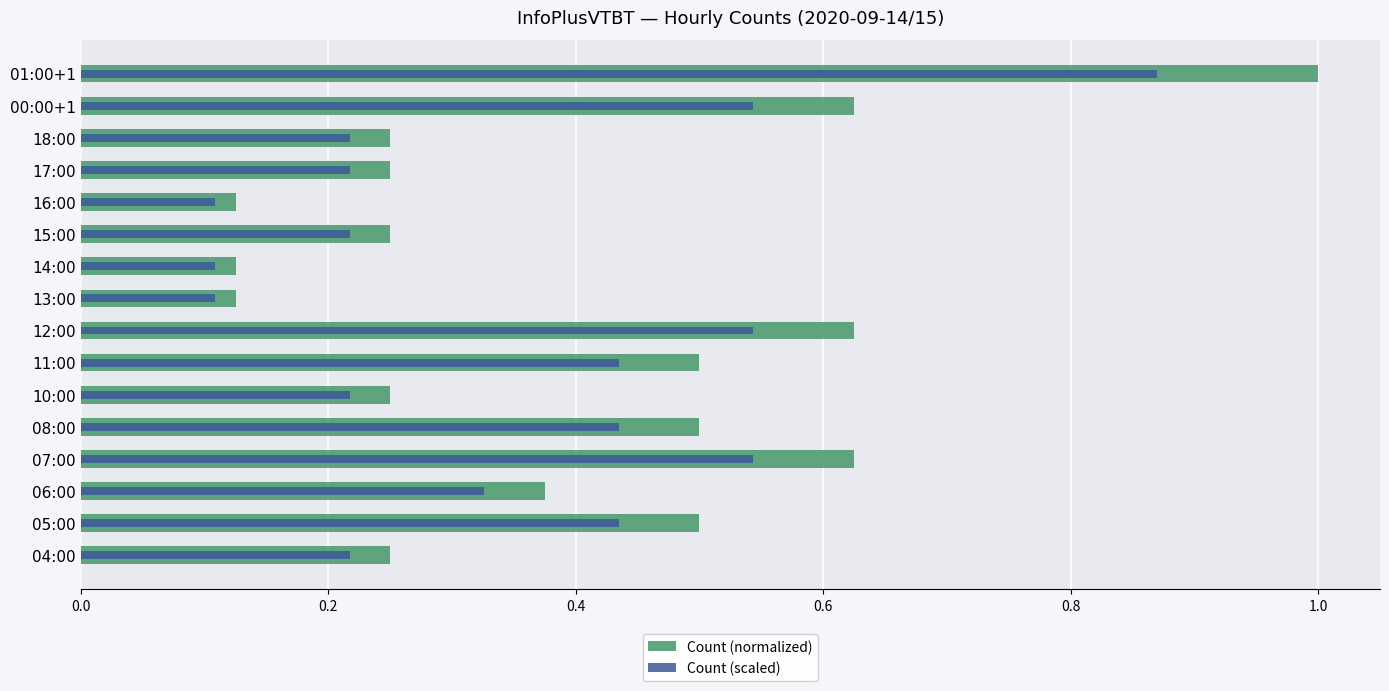

Reading right to left, extract all data points from this chart.

Count (normalized): 1.0	0.6	0.2	0.2	0.1	0.2	0.1	0.1	0.6	0.5	0.2	0.5	0.6	0.4	0.5	0.2
Count (scaled): 0.9	0.5	0.2	0.2	0.1	0.2	0.1	0.1	0.5	0.4	0.2	0.4	0.5	0.3	0.4	0.2